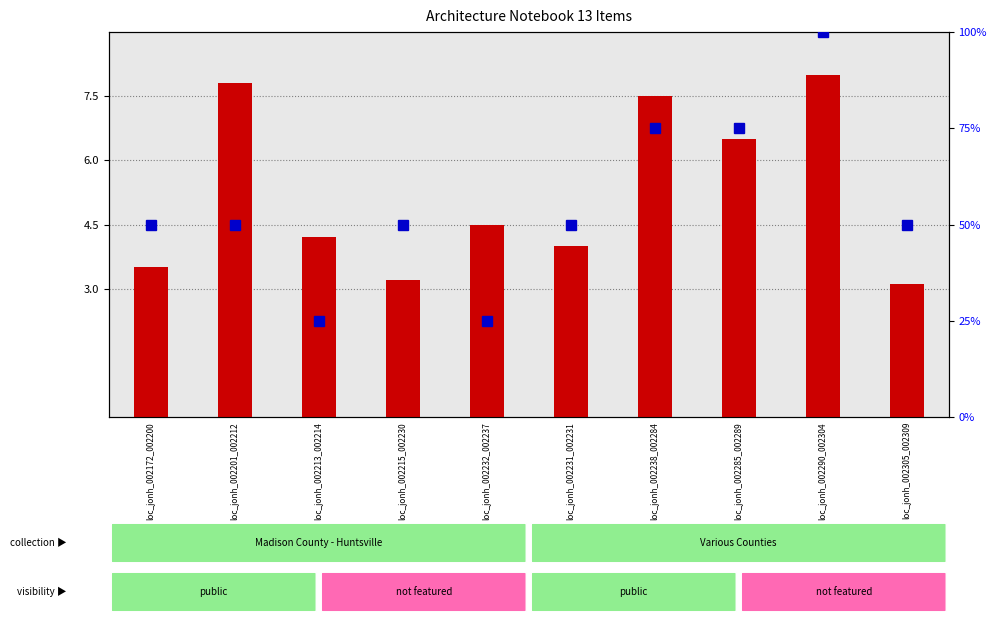

How many bars are there in total?

10